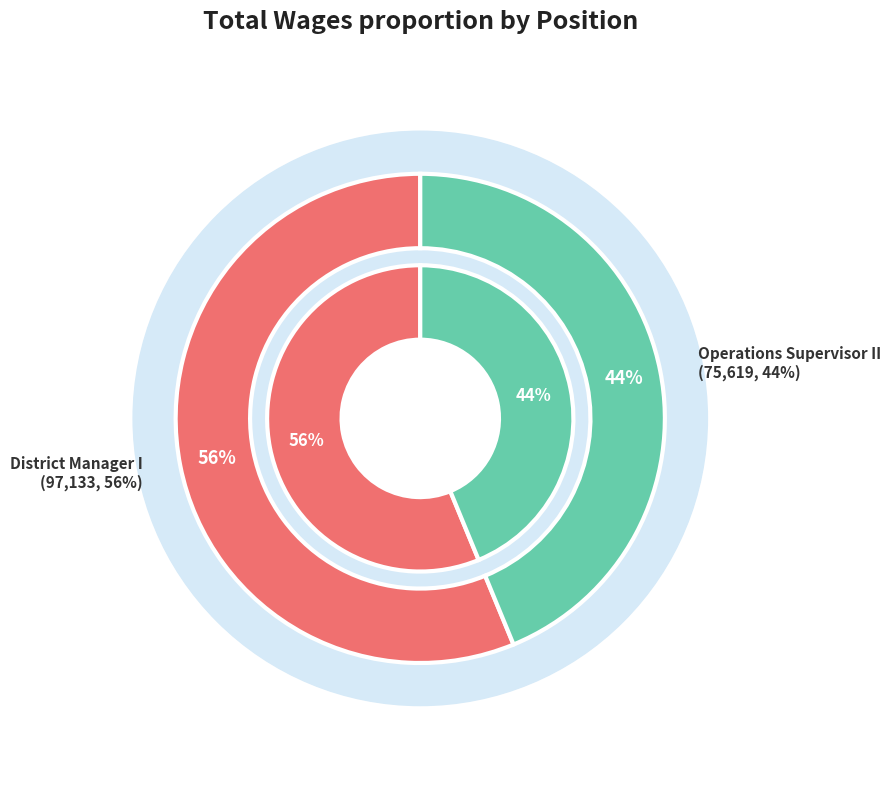

How many segments does this pie chart have?

2